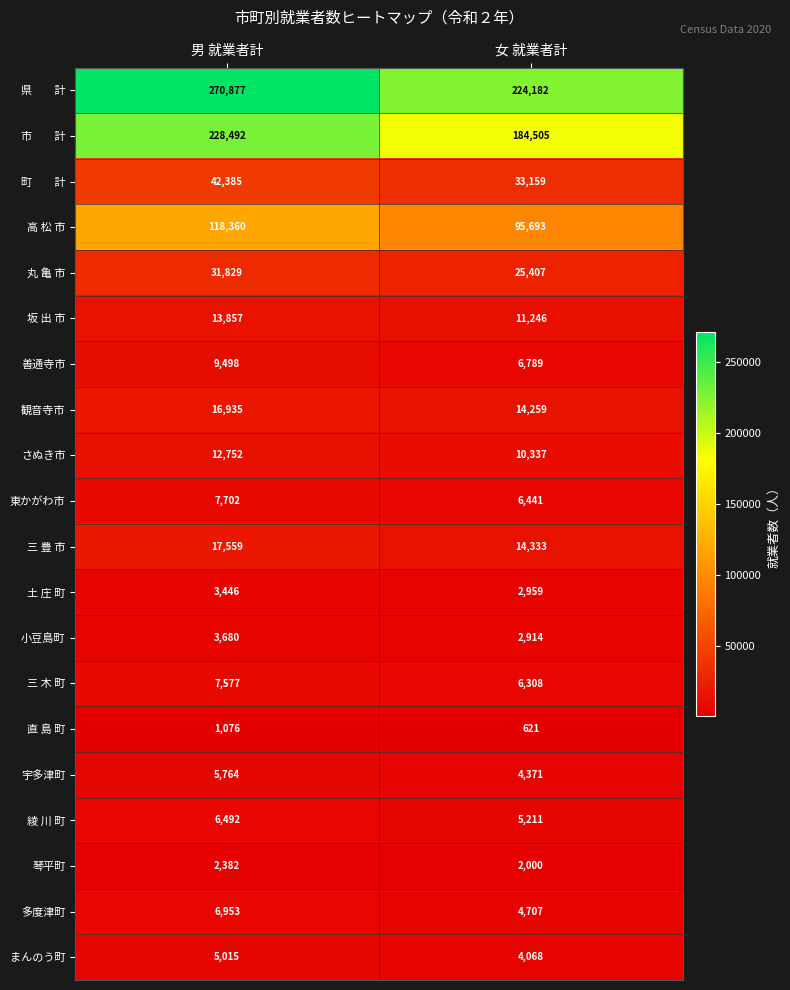

Is it true that 東かがわ市 equals 10613 at 男 就業者計?

False